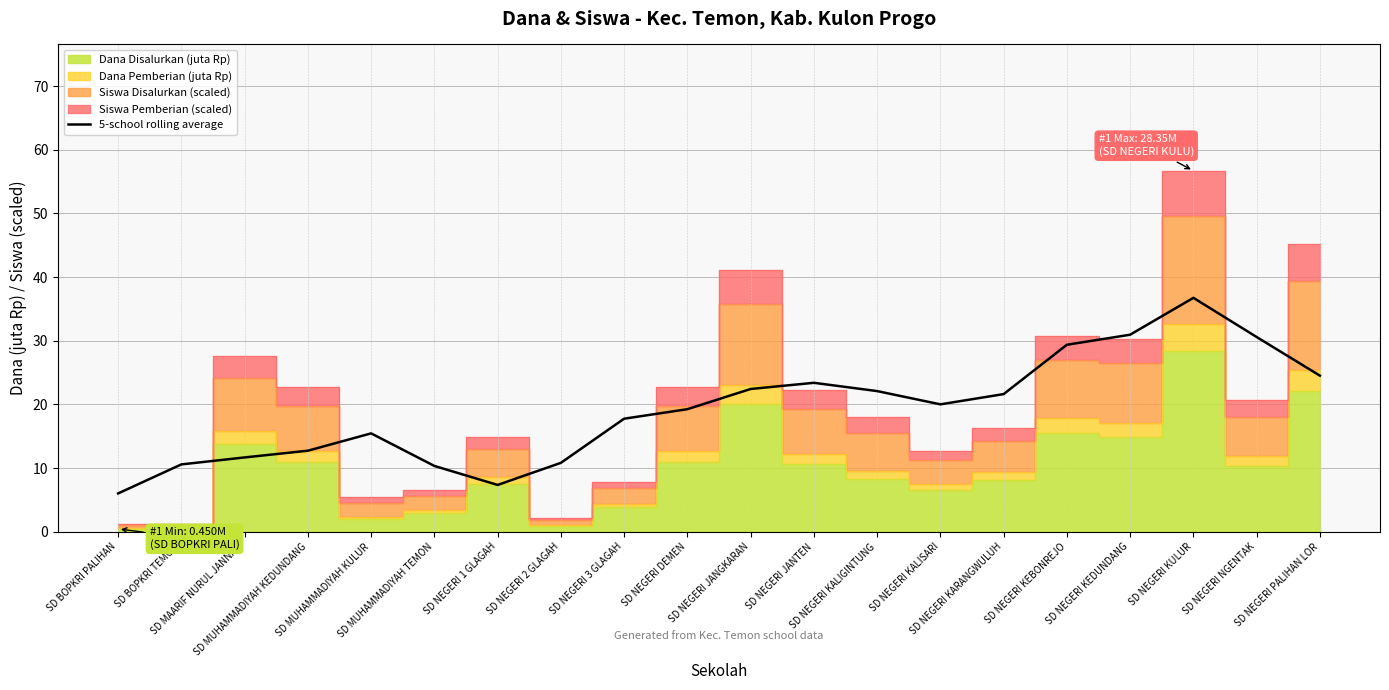

Is it true that the value at SD NEGERI 3 GLAGAH is 4.4?

False